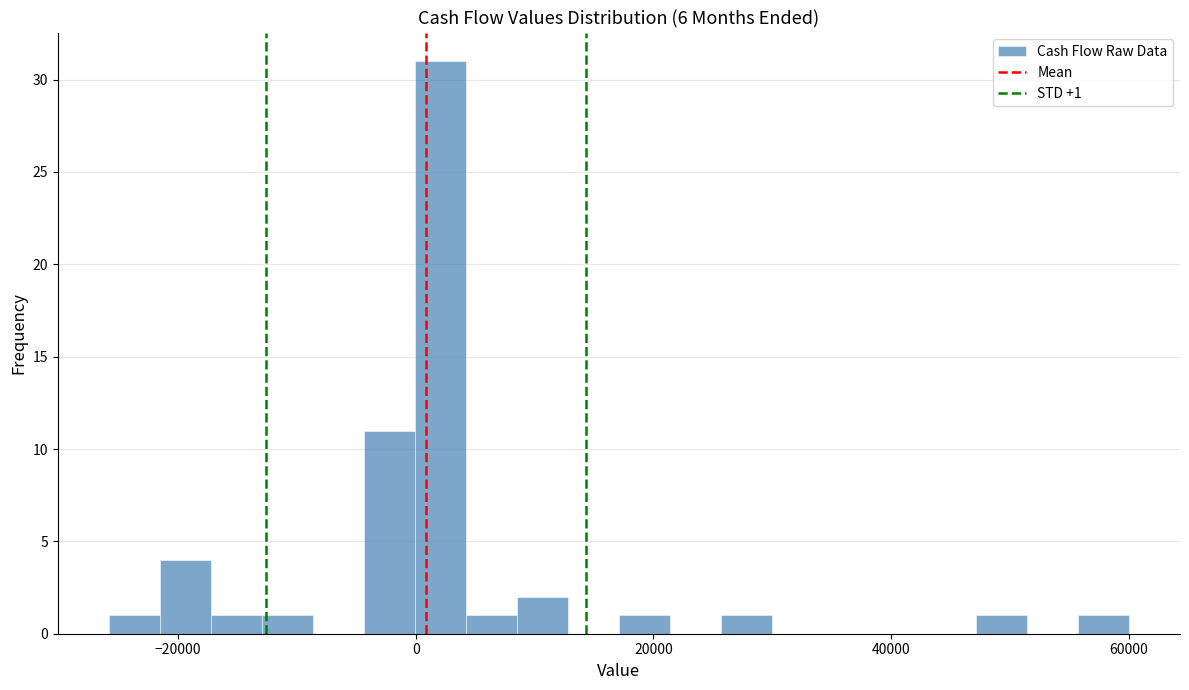

Around what value on the x-axis is the tallest bar? Give the approximate position of its centre, as read against the axis.

2000